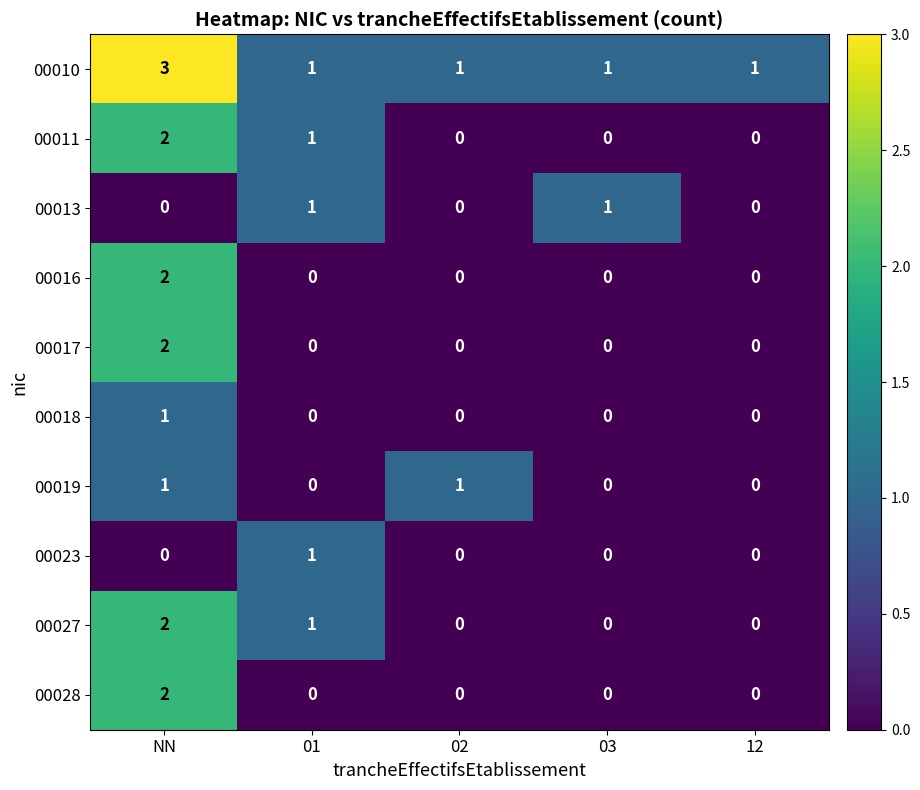

How many data points does each series have?

5